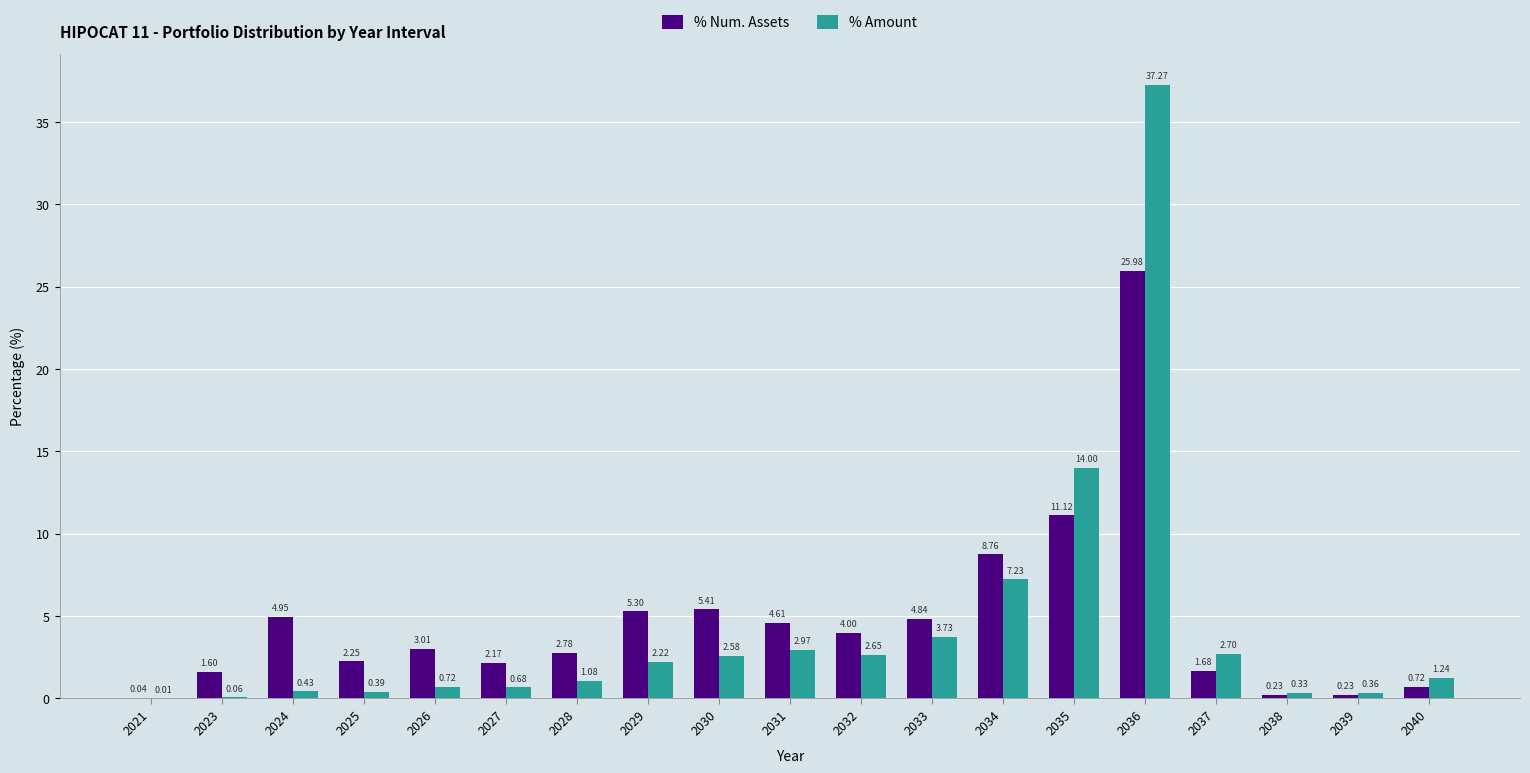

What is the sum of all % Amount values?

80.7